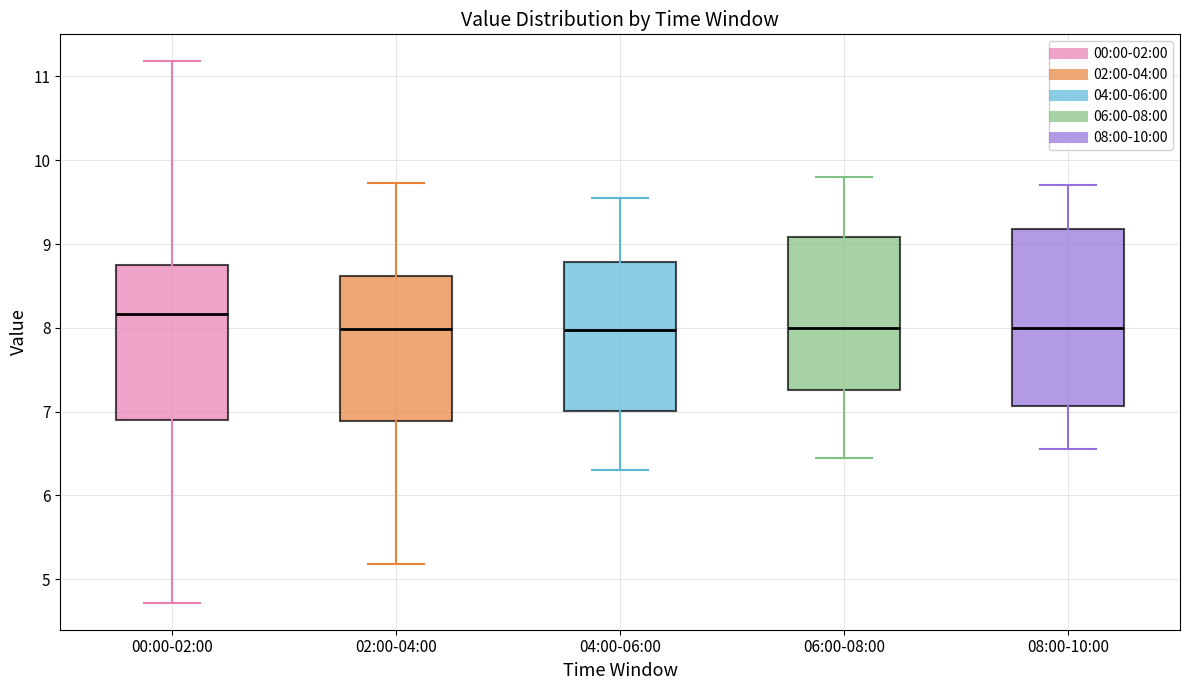

Where does the upper whisker of the box for 04:00-06:00 end on the y-axis? The values are not printed on the chart, so give them approximately, as read against the axis.

9.6